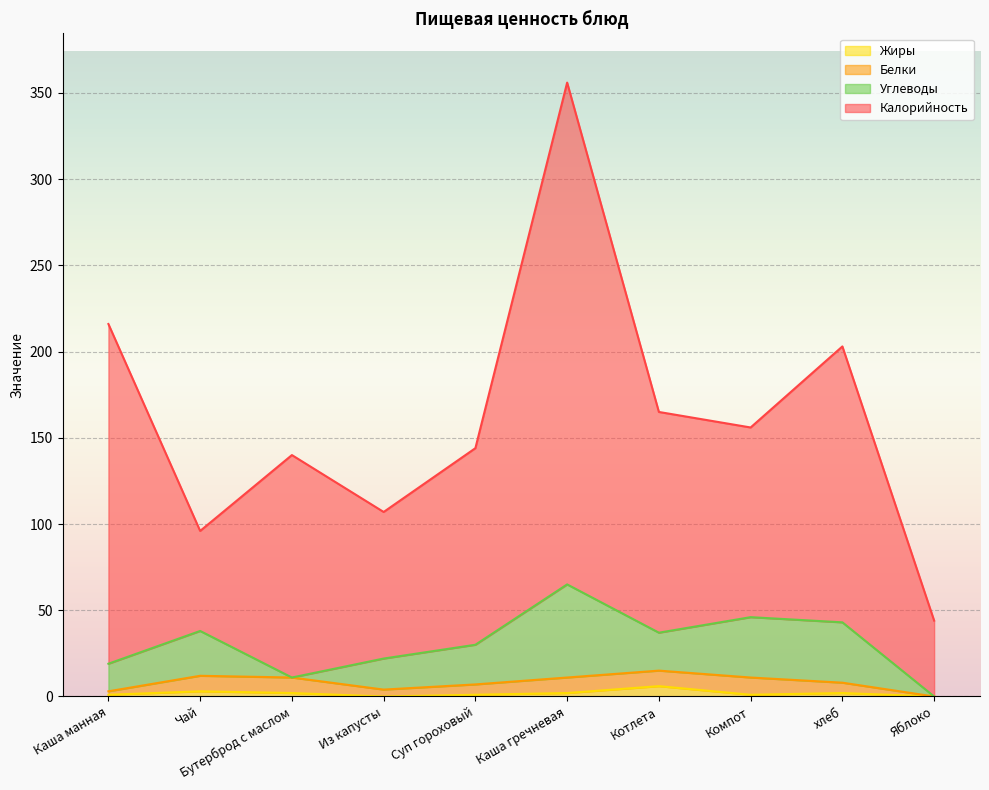

At which category is the sum across all series the highest?

Каша гречневая